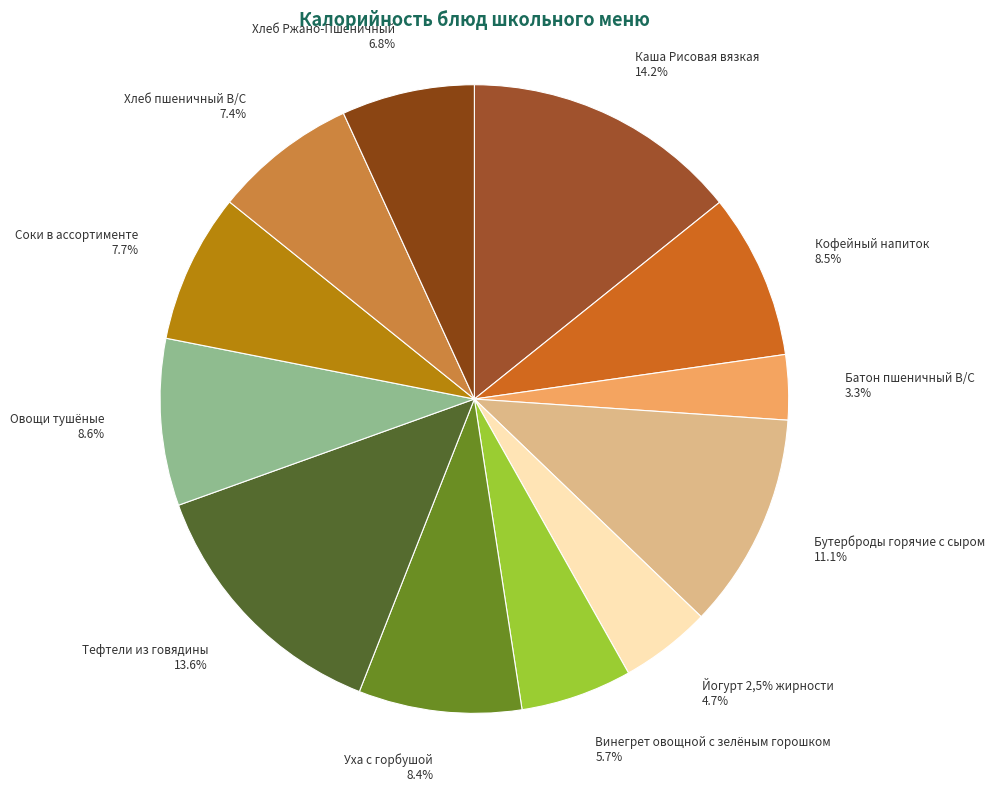

What is the total percentage of Батон пшеничный В/С 3.3% and Кофейный напиток 8.5%?

11.8%